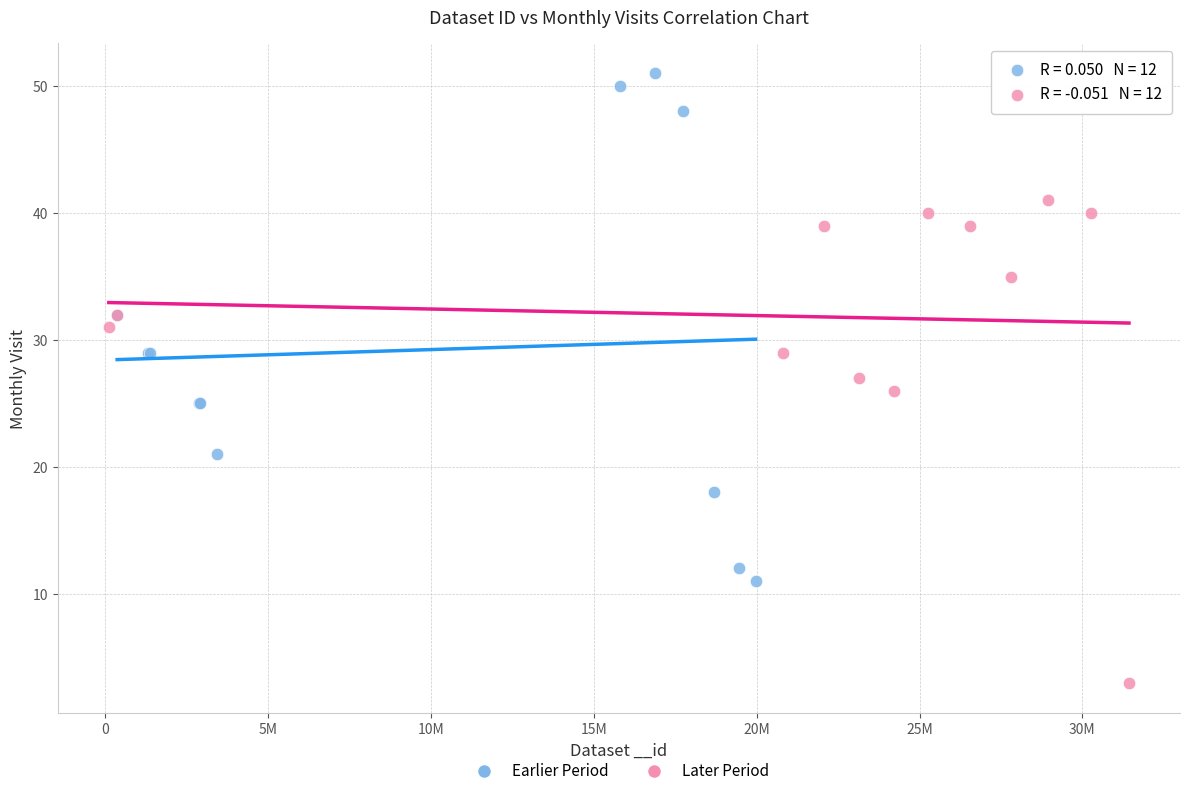

Which series contains the highest Y value?

Earlier Period